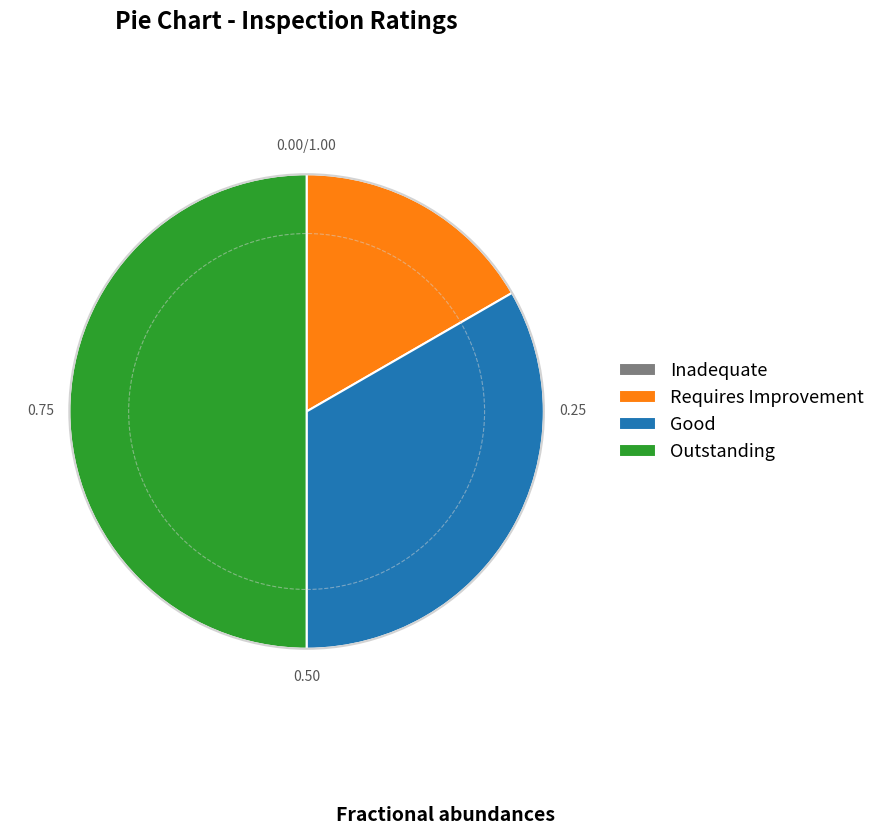

Is Good the majority of the pie?

No